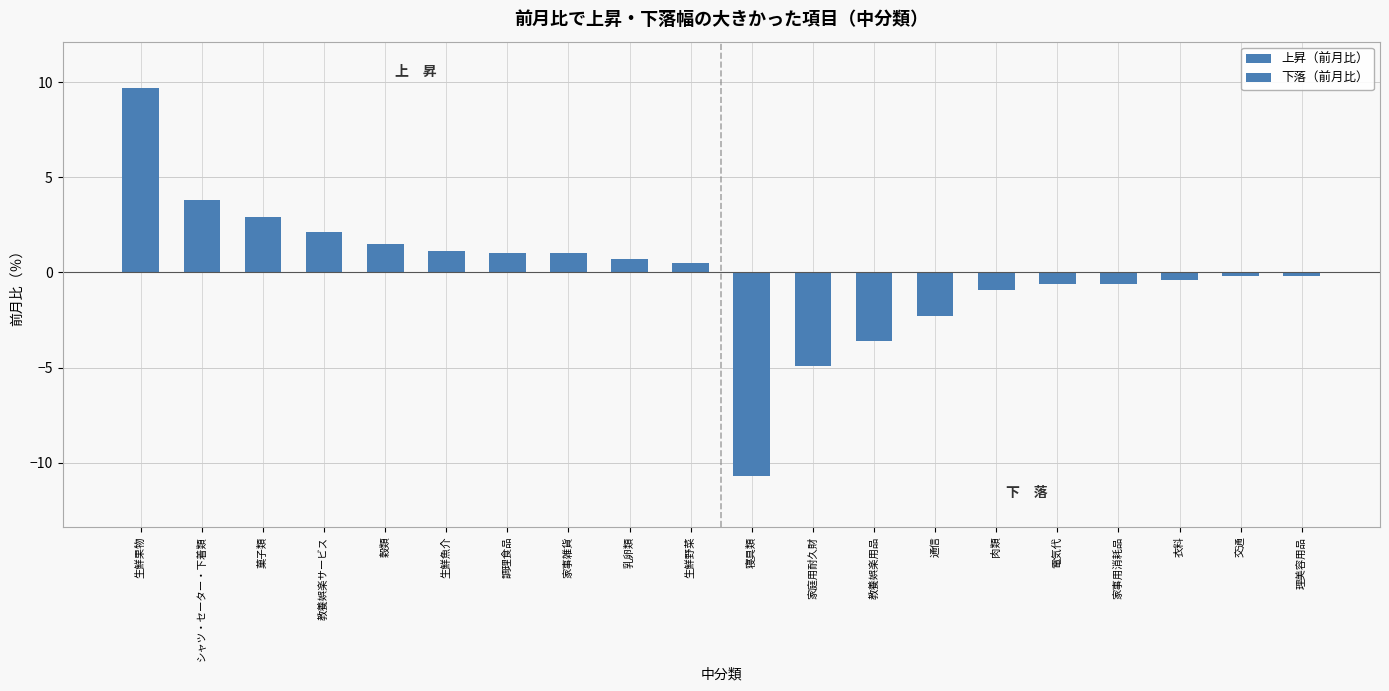

How many data points does each series have?

10